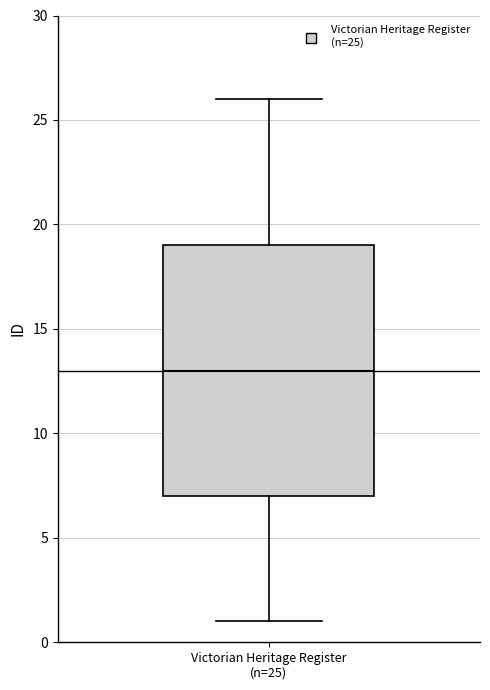

Where does the upper whisker of the box for Victorian Heritage Register (n=25) end on the y-axis? The values are not printed on the chart, so give them approximately, as read against the axis.

26